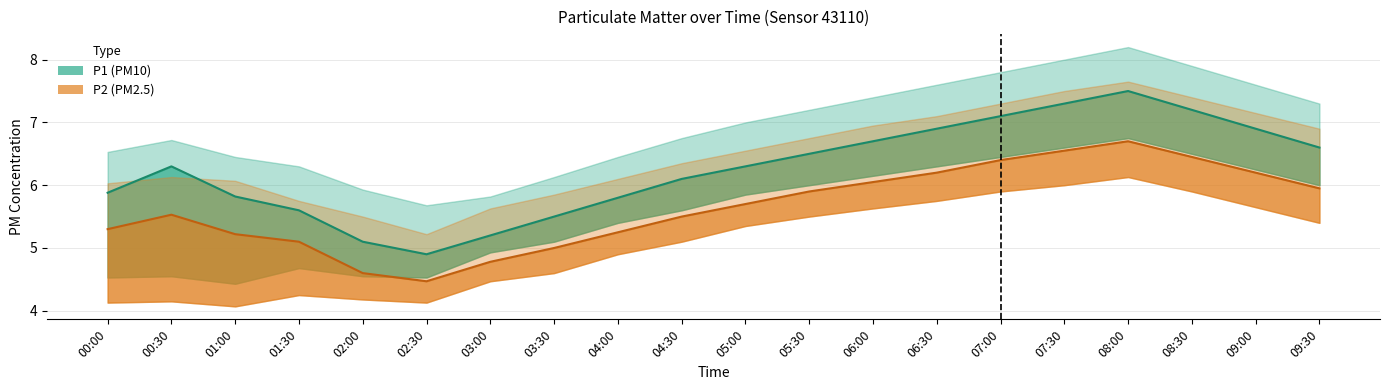

Rank the categories by P1 (PM10) value from highest to lowest.

08:00, 07:30, 08:30, 07:00, 06:30, 09:00, 06:00, 09:30, 05:30, 00:30, 05:00, 04:30, 00:00, 01:00, 04:00, 01:30, 03:30, 03:00, 02:00, 02:30